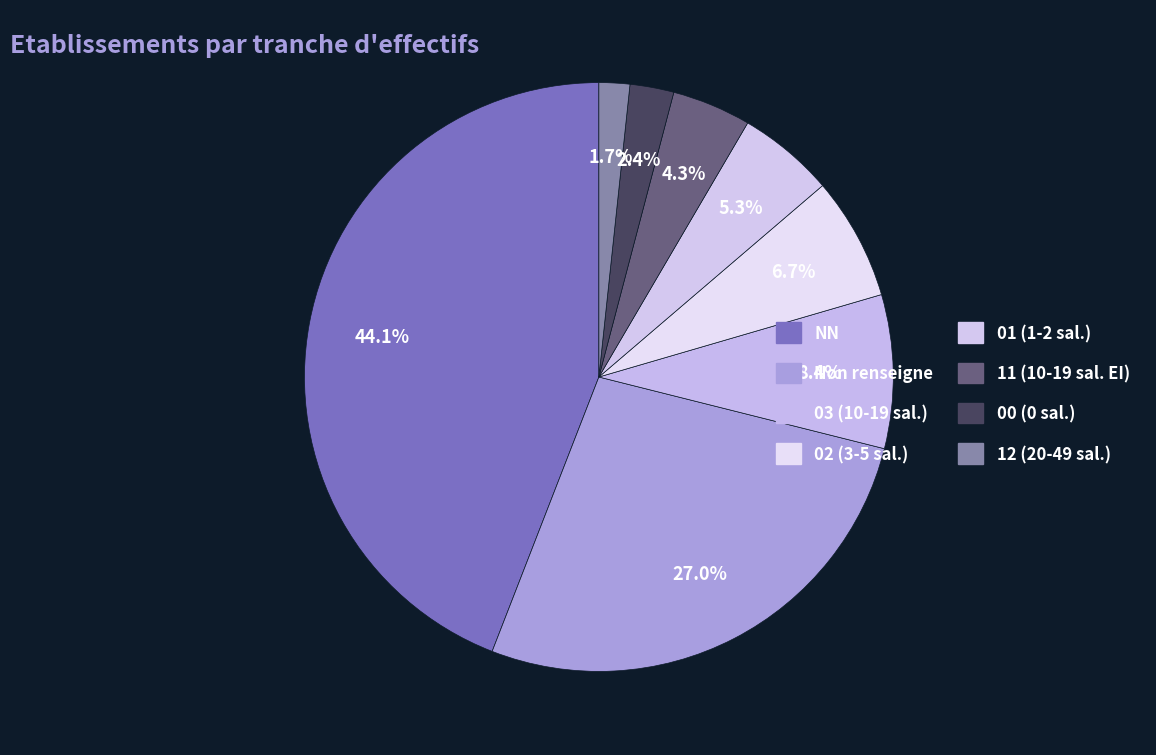

How many segments does this pie chart have?

8